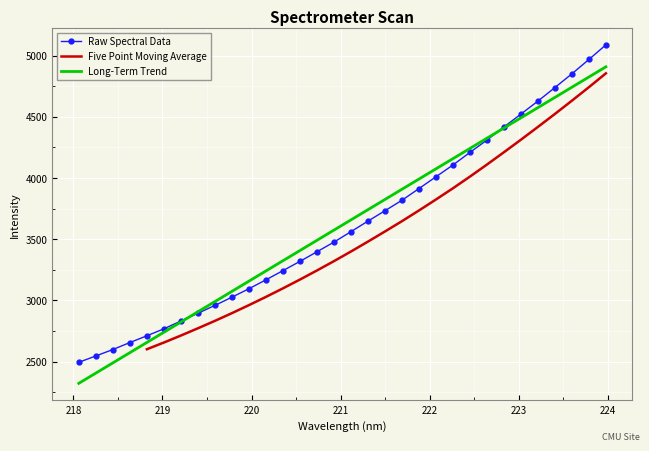

What position from the left is 219.7801?

10